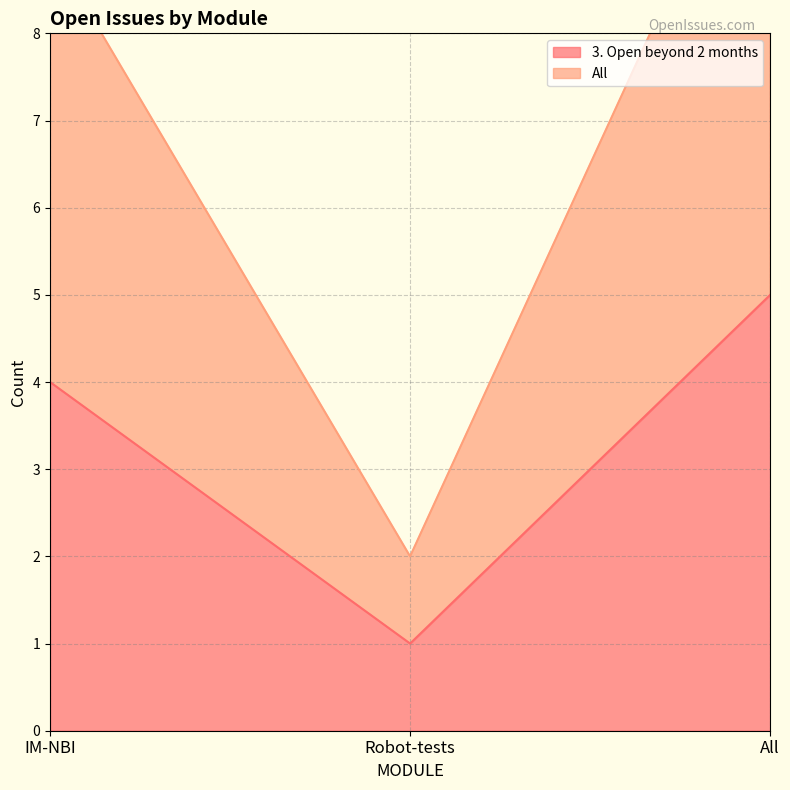

What is the label of the 2nd point from the right?

Robot-tests